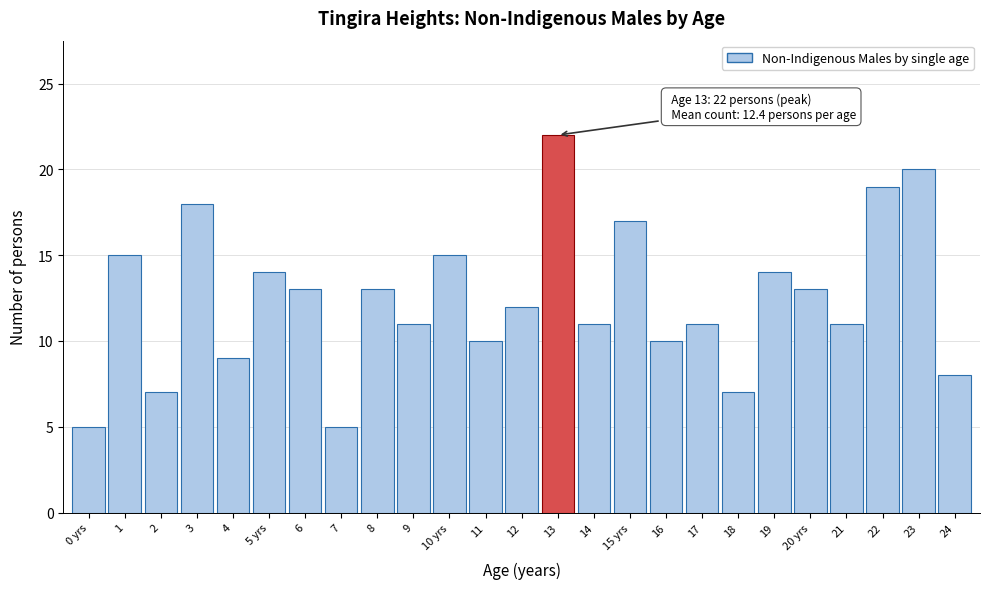

Reading right to left, list all the values displayed in this chart.

24=8	23=20	22=19	21=11	20 yrs=13	19=14	18=7	17=11	16=10	15 yrs=17	14=11	13=22	12=12	11=10	10 yrs=15	9=11	8=13	7=5	6=13	5 yrs=14	4=9	3=18	2=7	1=15	0 yrs=5